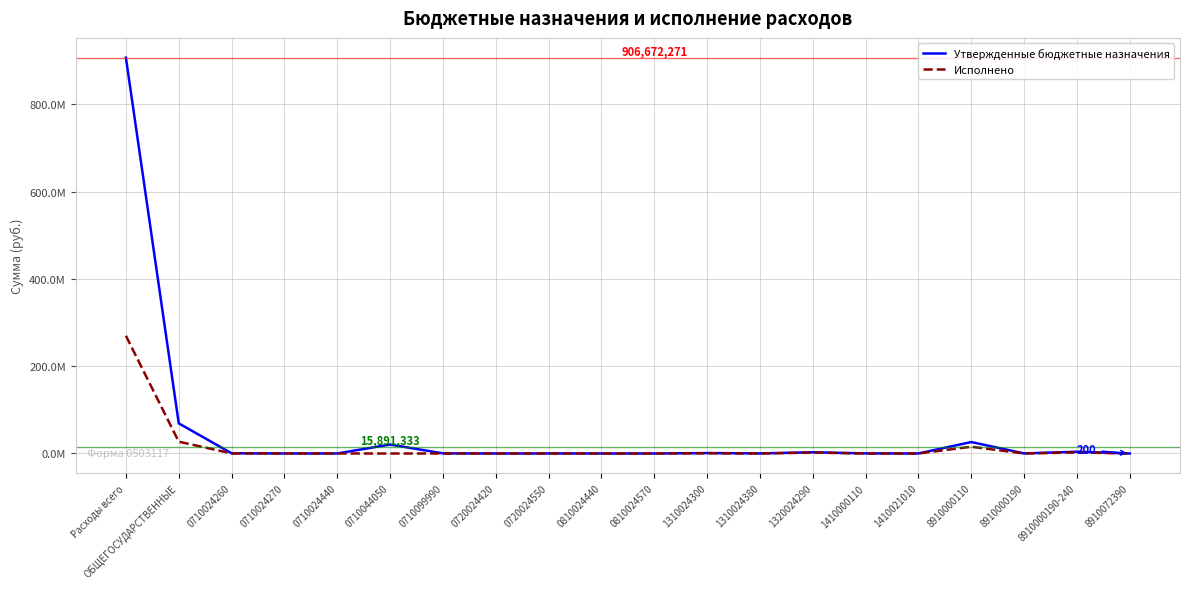

Between 0710024260 and 1310024300, which is larger?

1310024300